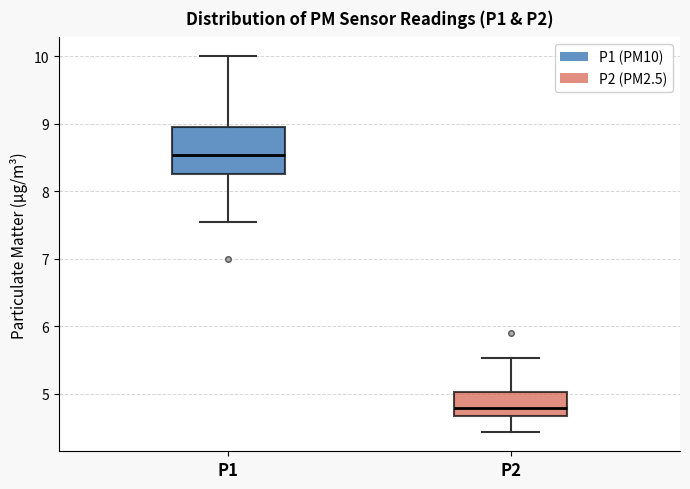

Which box is the tallest, from its lower edge to its upper edge?

P1